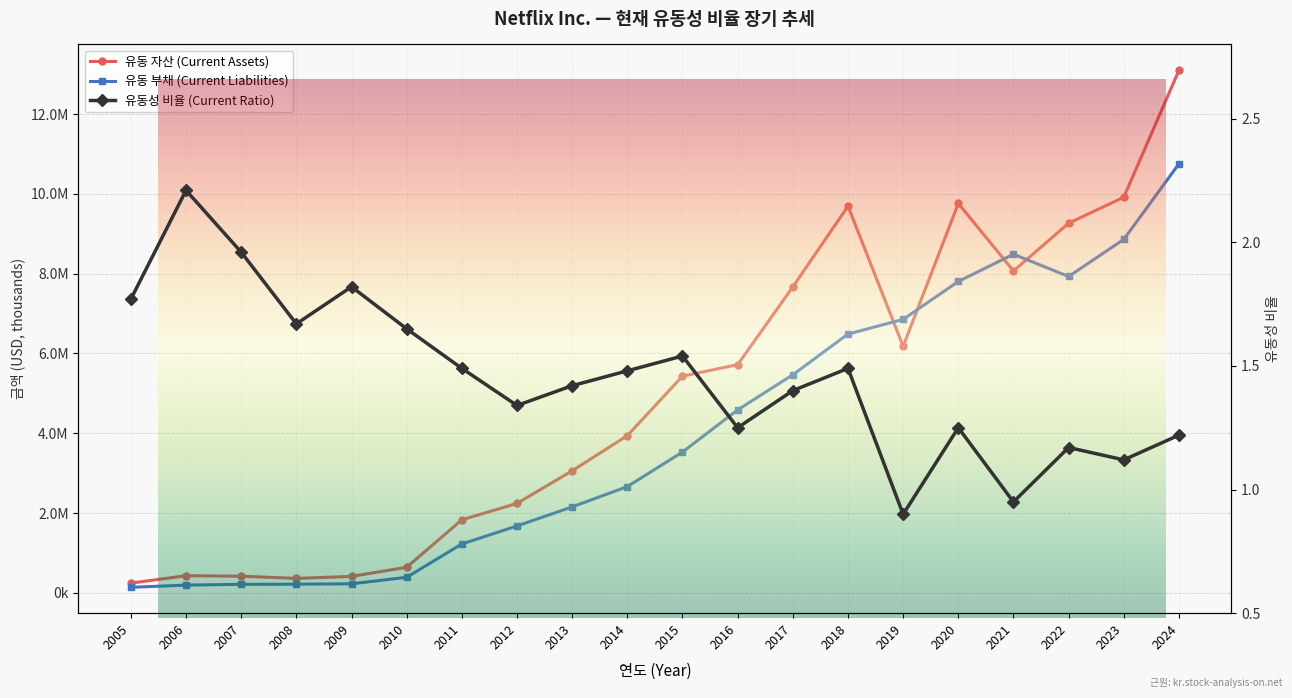

How many interior local valleys does the 유동성 비율 (Current Ratio) series have?

6